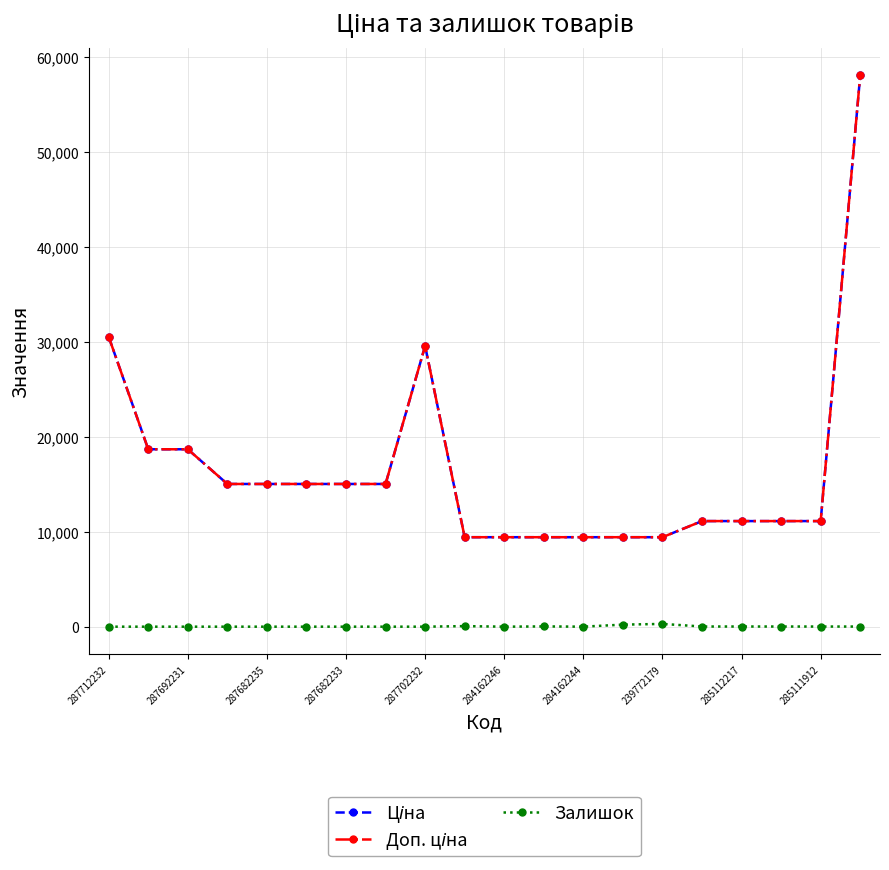

Does the chart have visible grid lines?

Yes